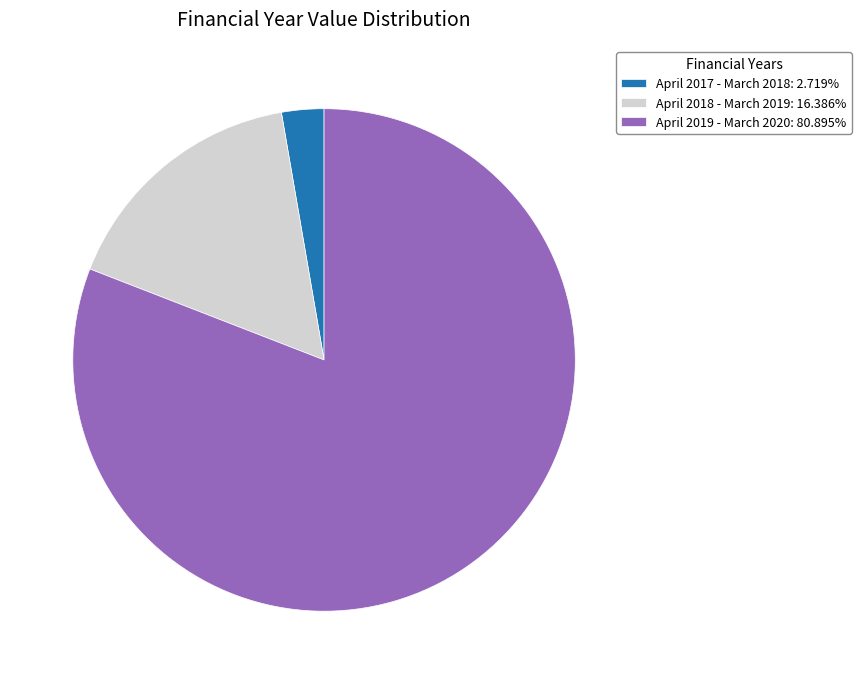

Approximately how many times larger is the value at April 2018 - March 2019 compared to April 2019 - March 2020?

0.2